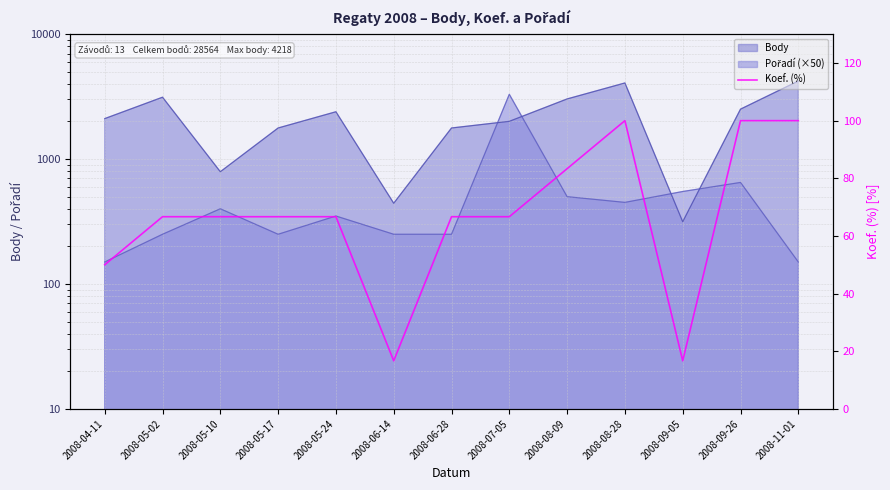

What is the value of the 5th point from the left?

66.7